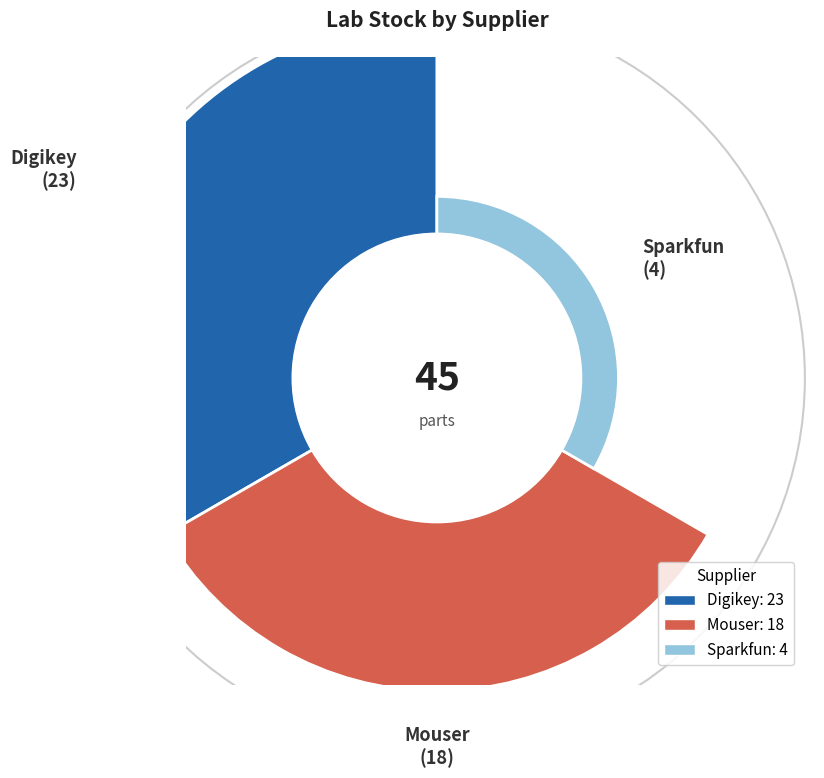

What is the change in value from Digikey to Sparkfun?

-19